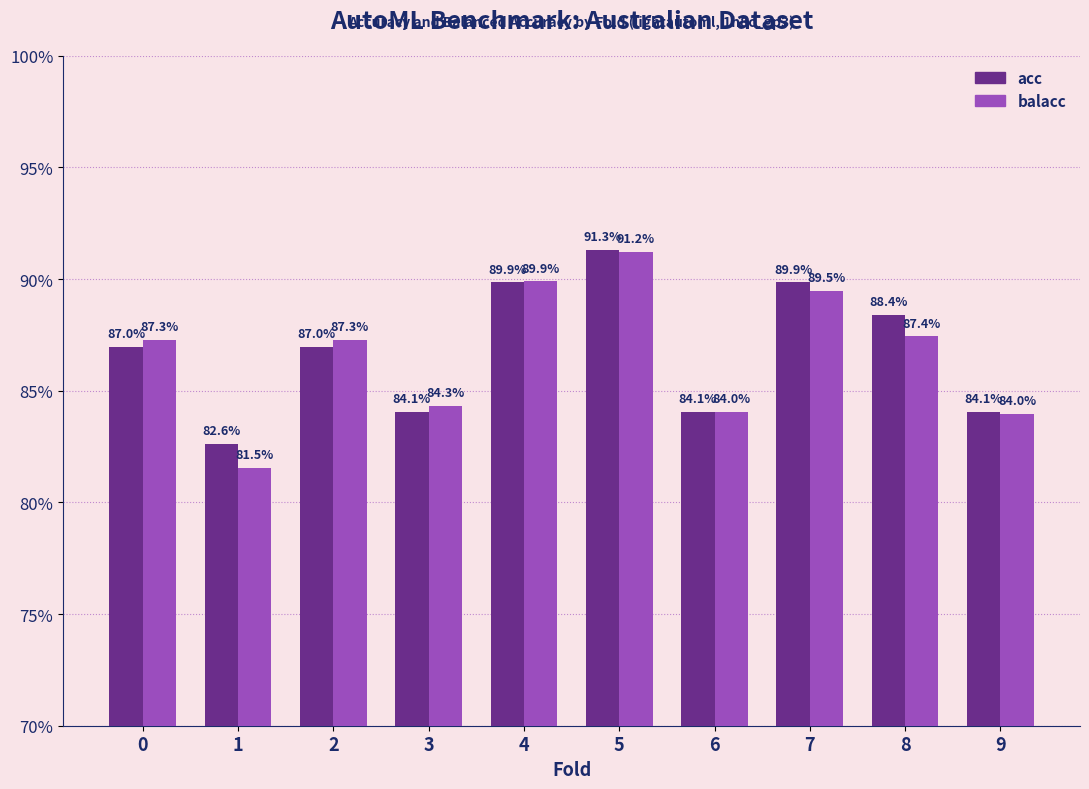

Does the chart contain stacked bars?

No